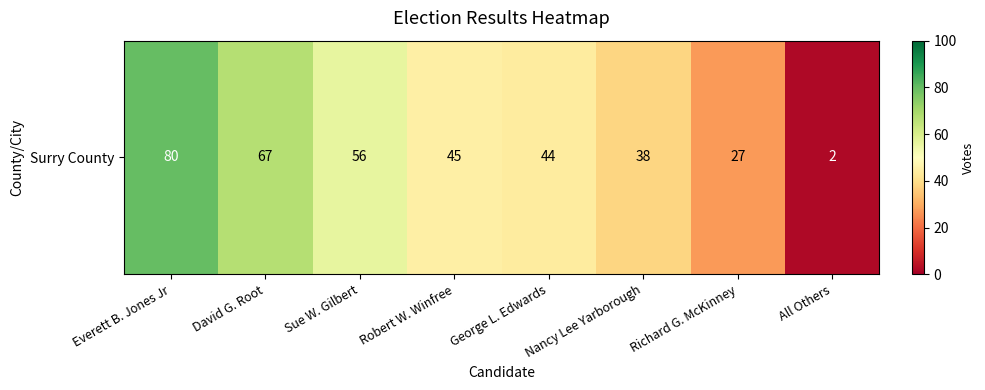

What is the greatest value displayed?

80